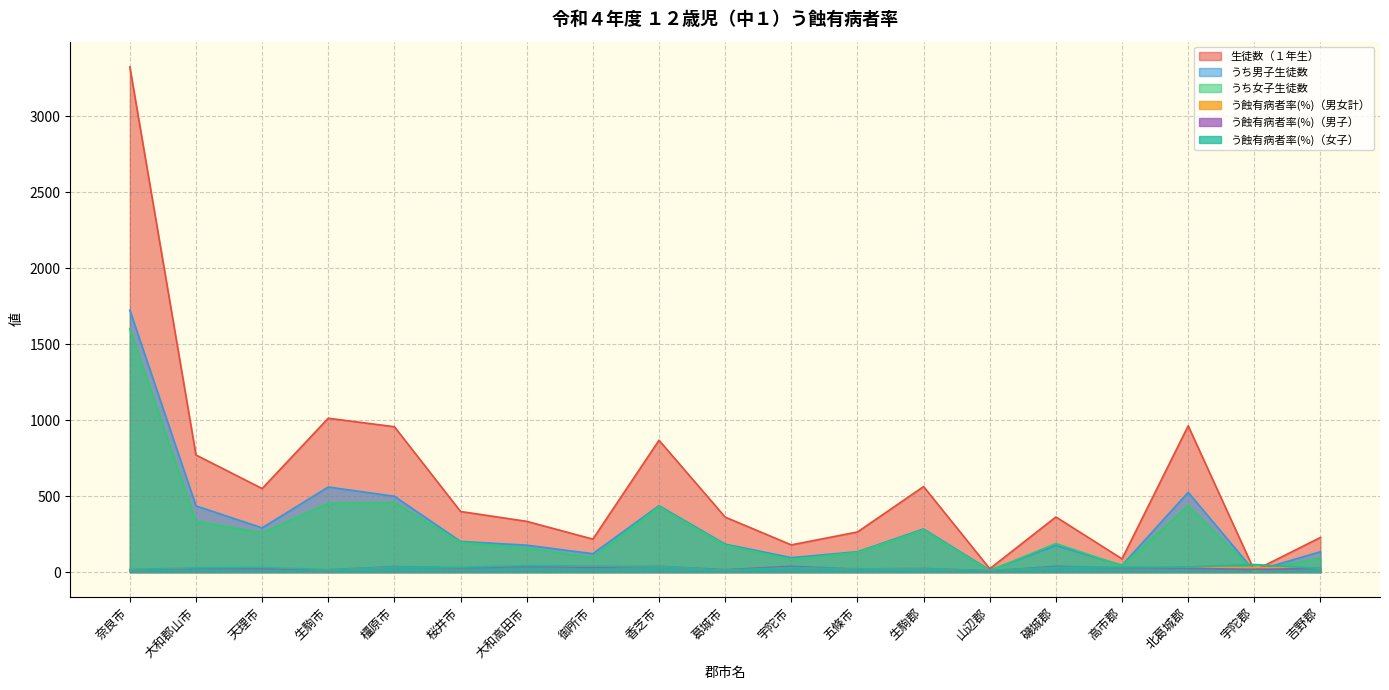

At which label does うち男子生徒数 reach its peak?

奈良市